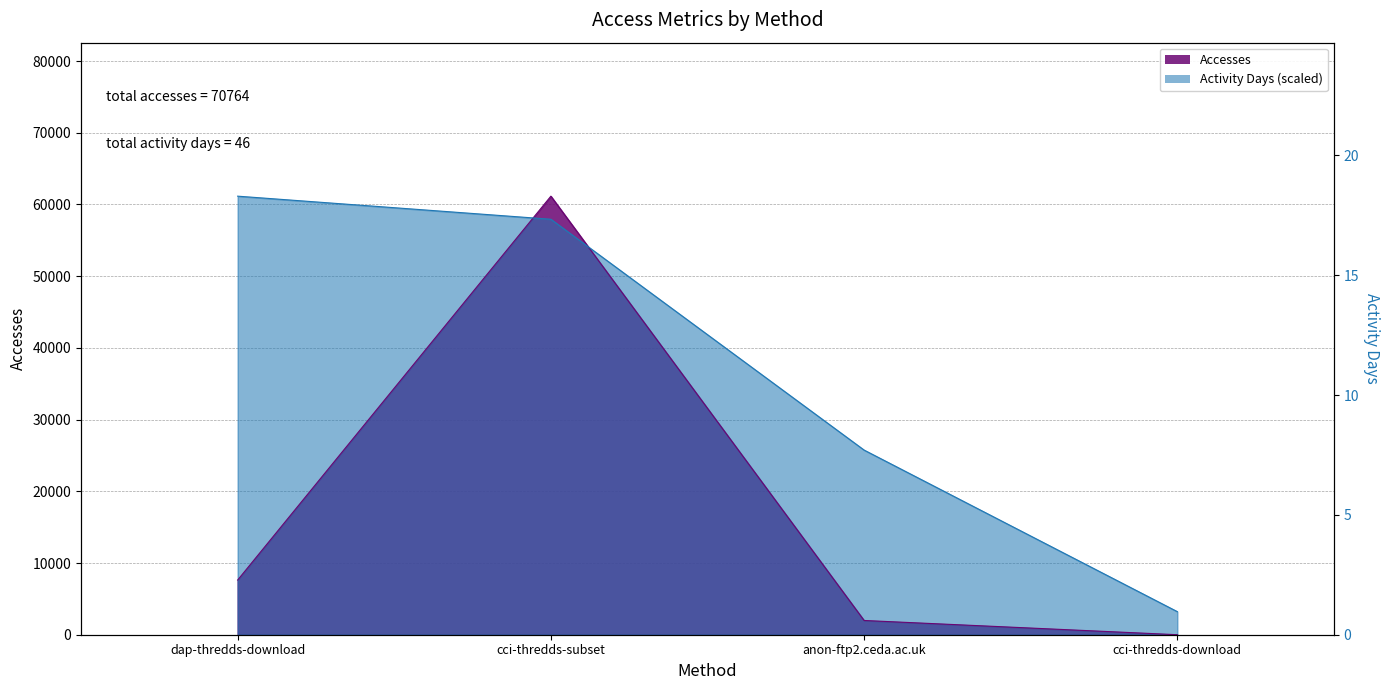

Where is Accesses nearest to the value 30577?

dap-thredds-download